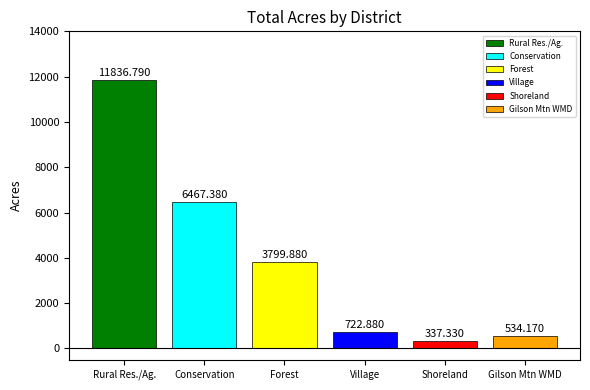

What is the label of the 2nd bar from the left?

Conservation